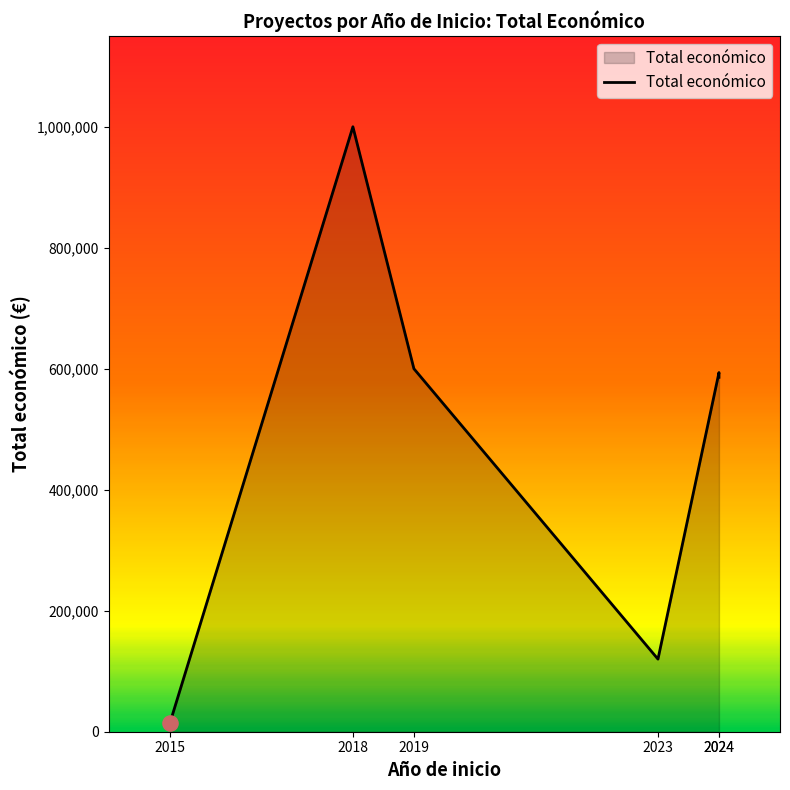

Approximately how many times larger is the value at 2024 compared to 2024?

1.0